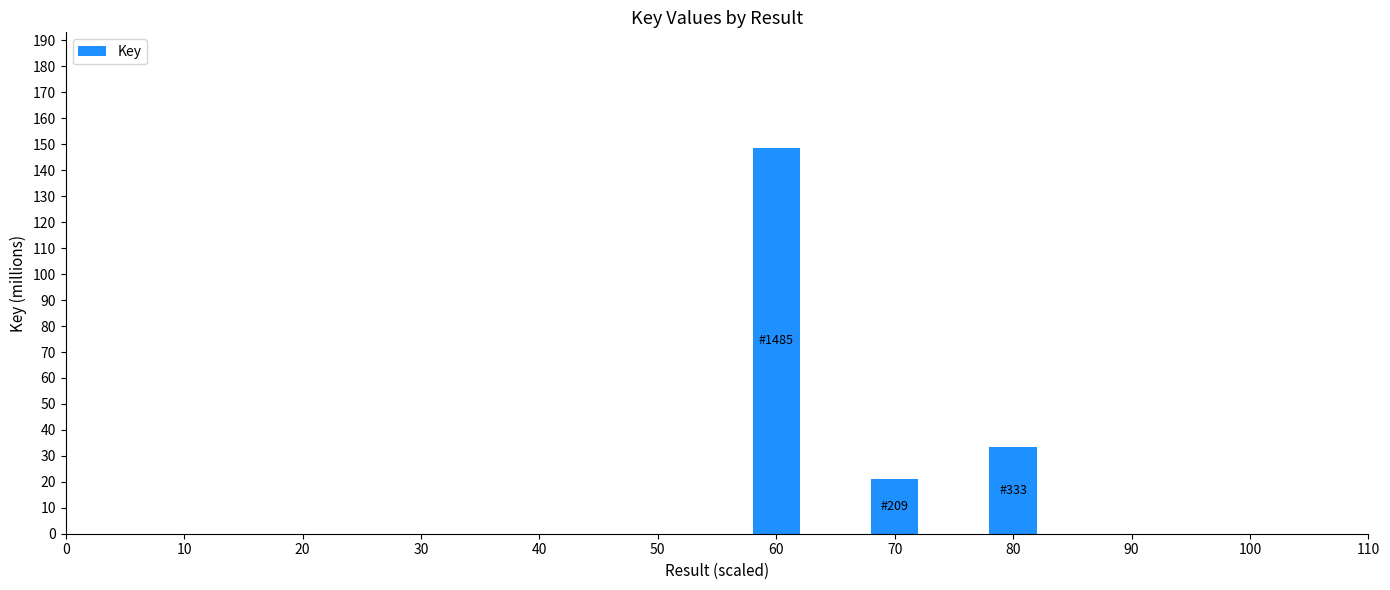

Between 60 and 80, which is larger?

60